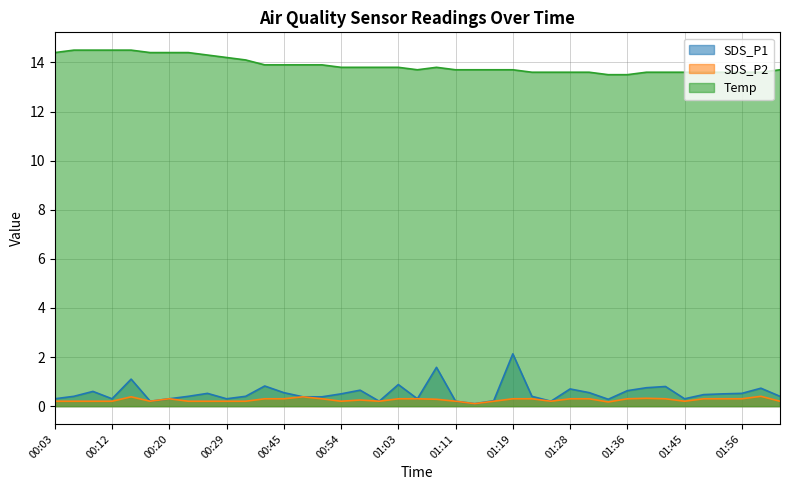

Rank the series by their maximum value, from lowest to highest.

SDS_P2, SDS_P1, Temp